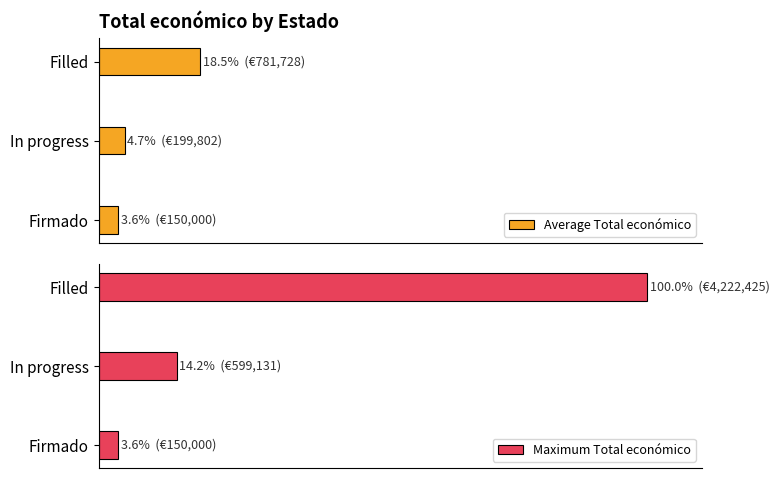

How many values in the Average Total económico series are below 4?

1